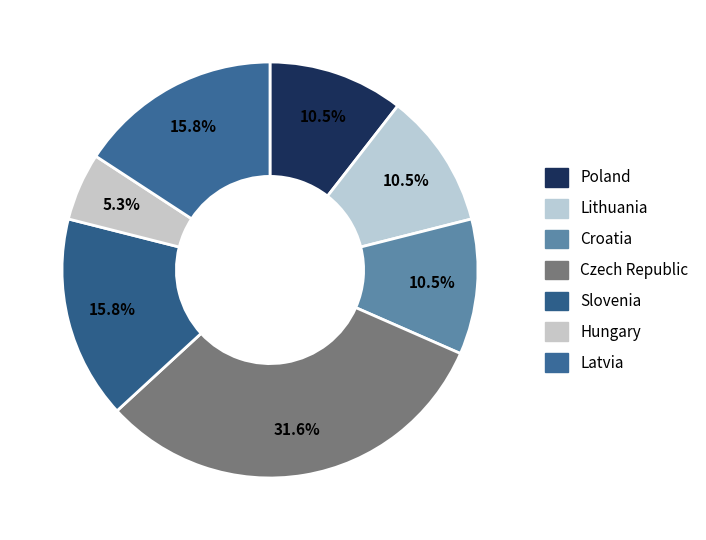

To the nearest percent, what is the difference between the largest and smallest slice percentages?

26%